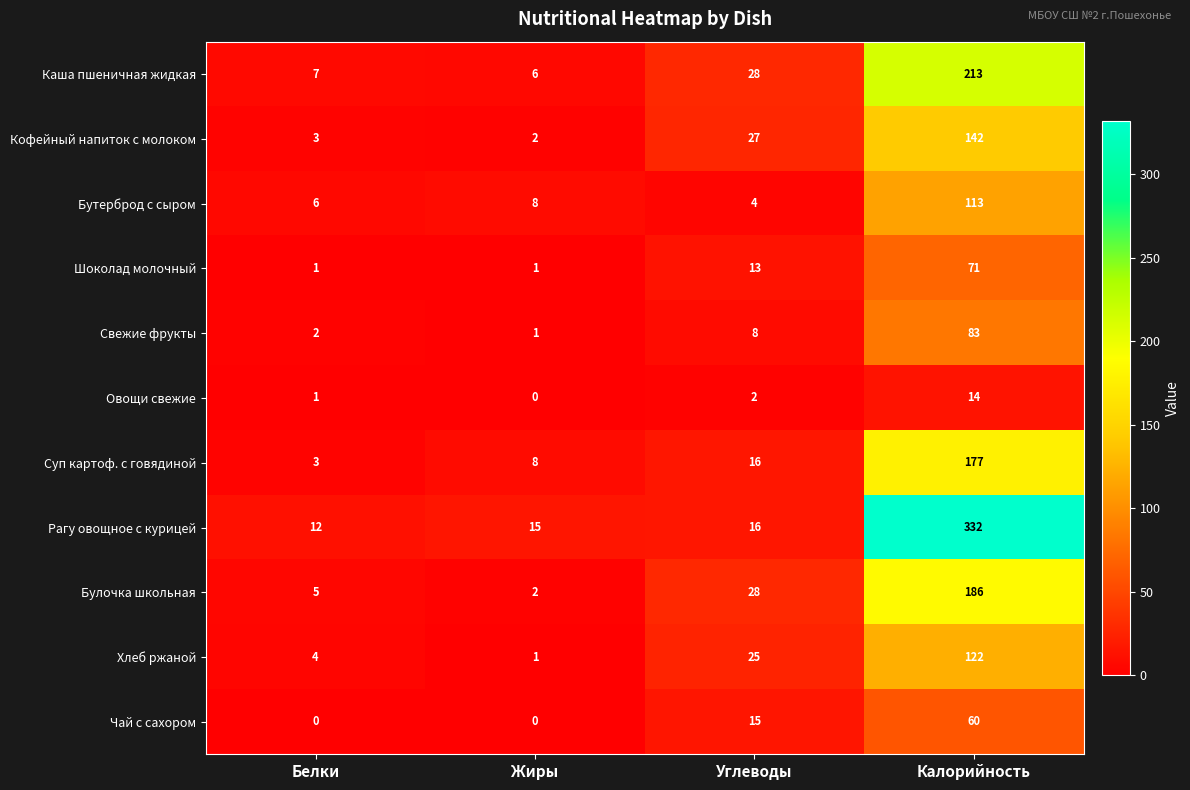

Where is Бутерброд с сыром nearest to the value 58?

Жиры